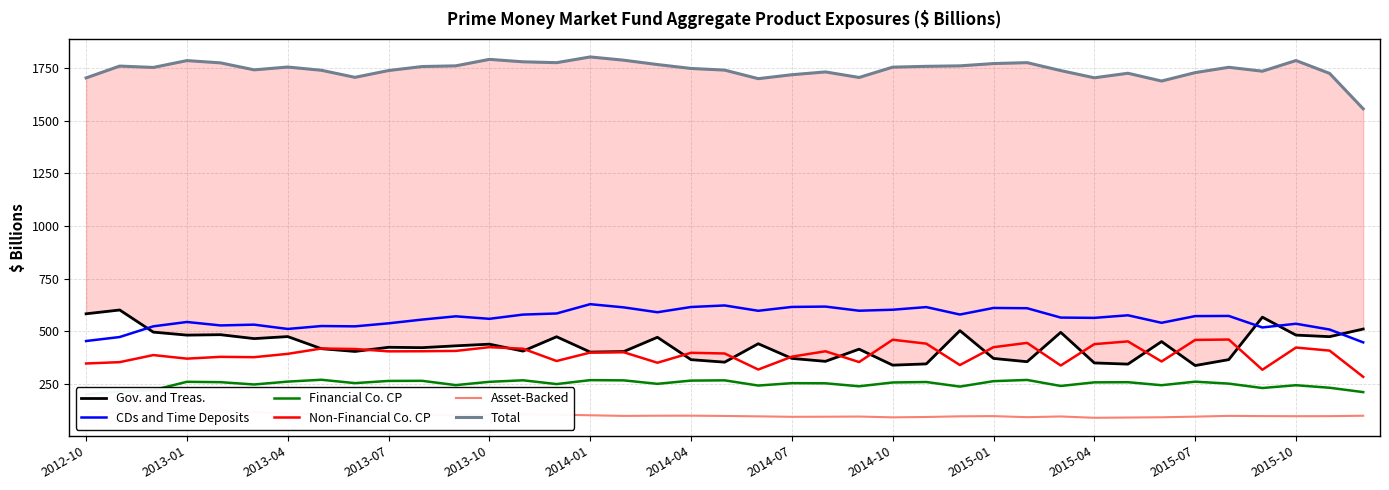

True or false: CDs and Time Deposits and Non-Financial Co. CP intersect in this chart.

False